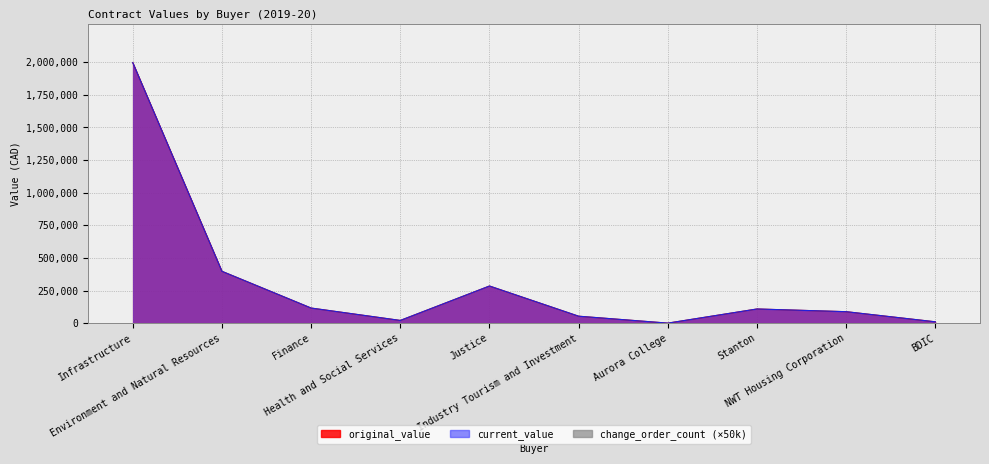

At how many categories does at least one series exceed 390785?

2